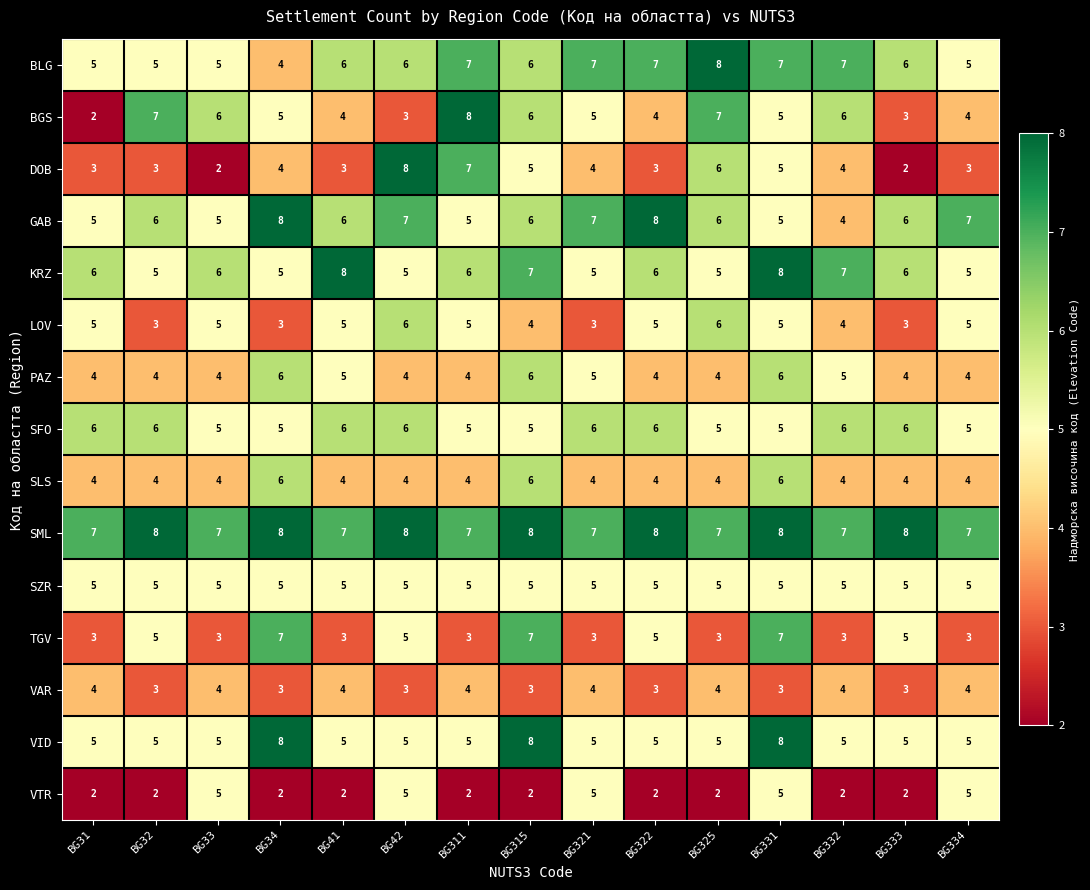

What is the sum of all SZR values?

75